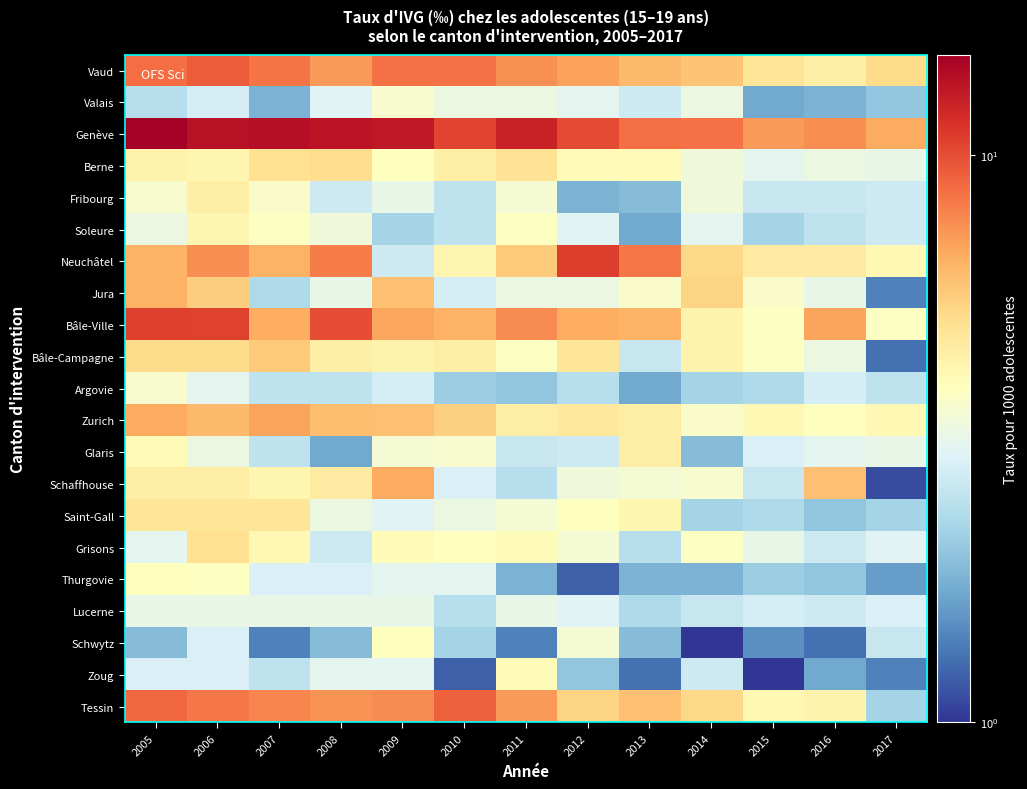

Which series changed the most between 2012 and 2016?

Neuchâtel